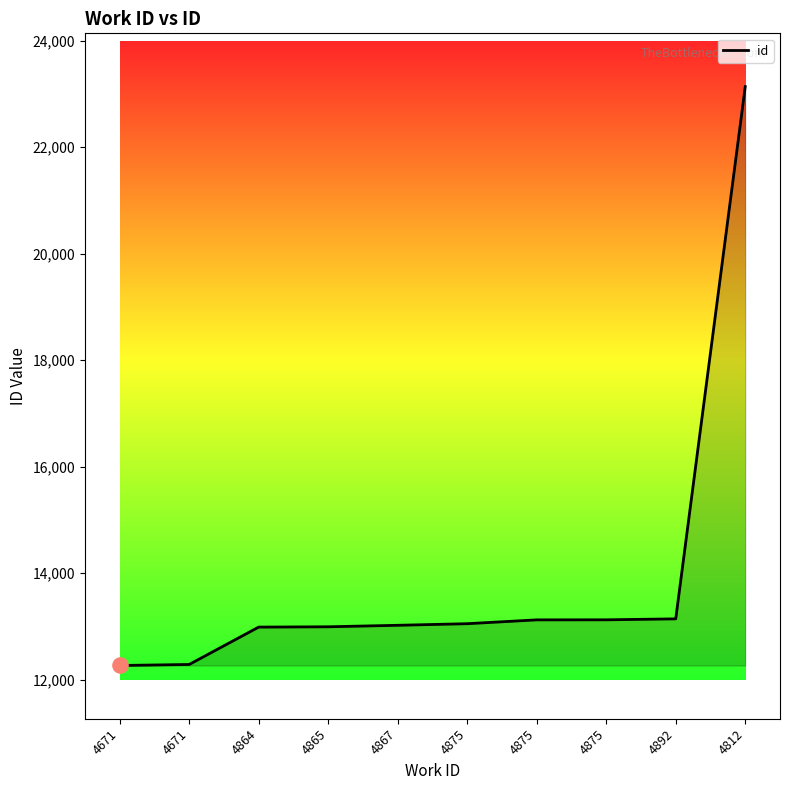

Does the chart have visible grid lines?

No